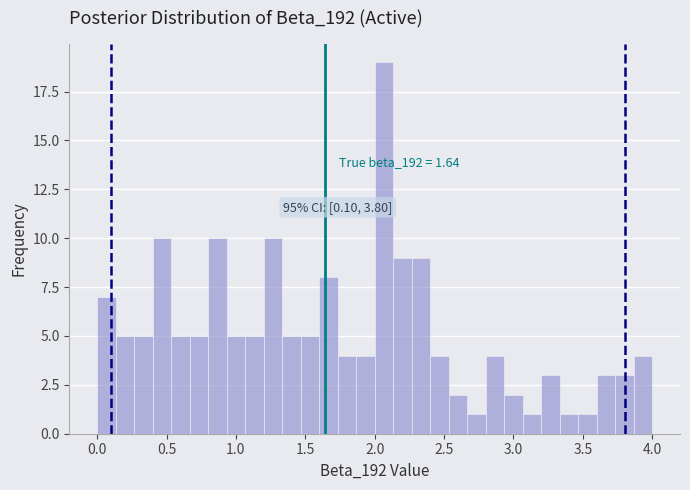

Around what value on the x-axis is the tallest bar? Give the approximate position of its centre, as read against the axis.

2.05